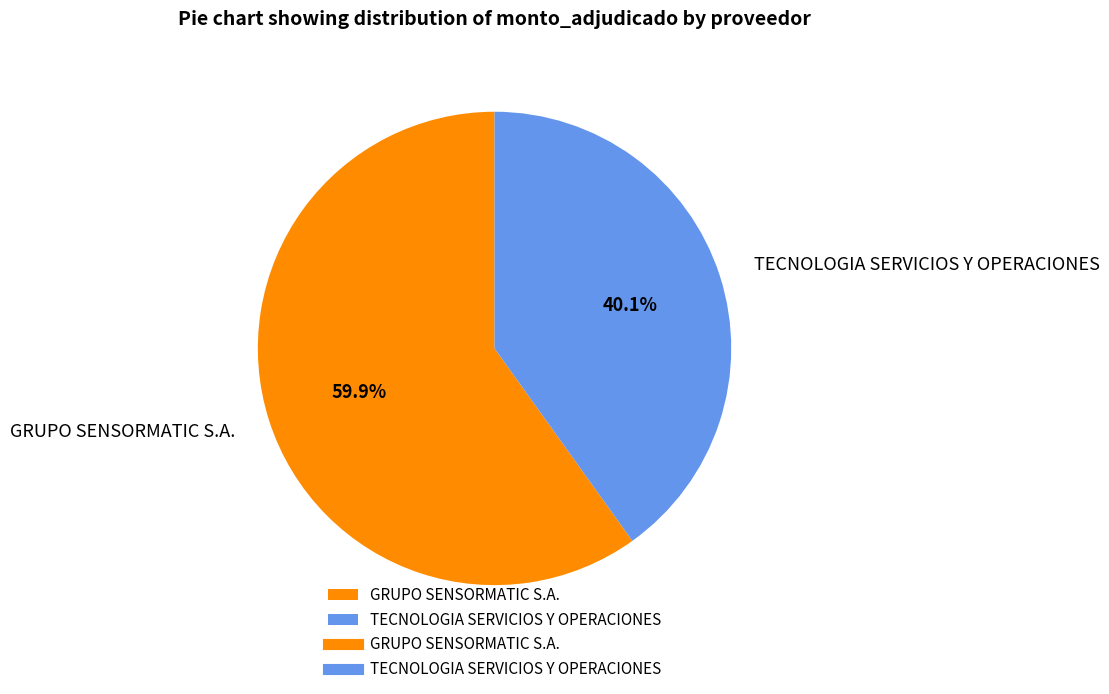

What percentage is the TECNOLOGIA SERVICIOS Y OPERACIONES slice, to the nearest percent?

40%